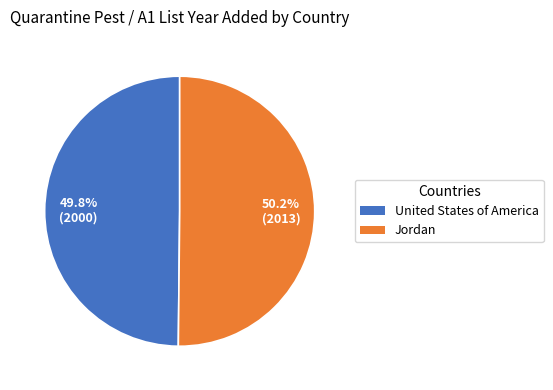

Combined, do United States of America and Jordan account for over 50%?

Yes